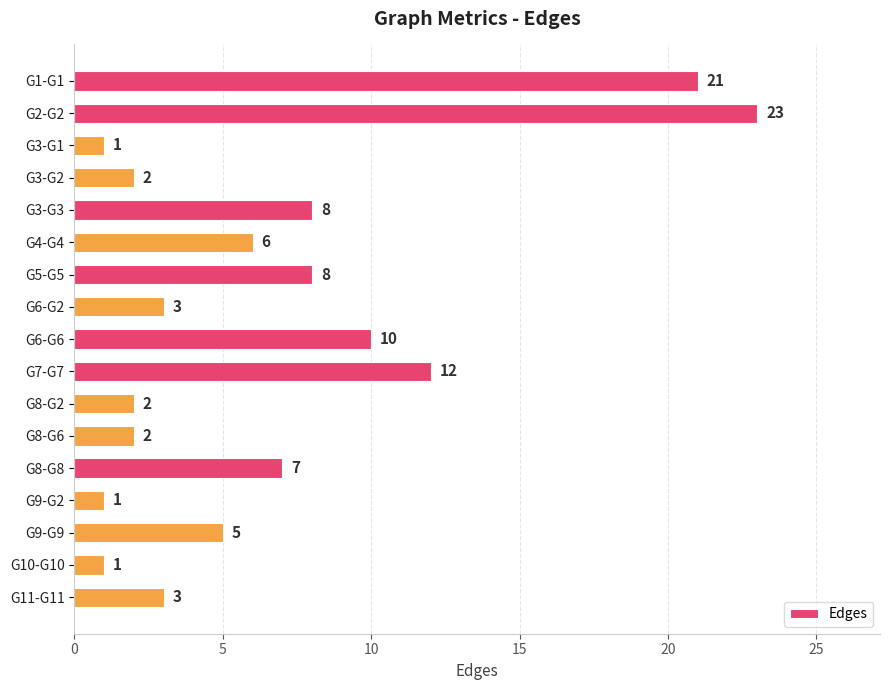

Is it true that the value at G3-G2 is 1?

False